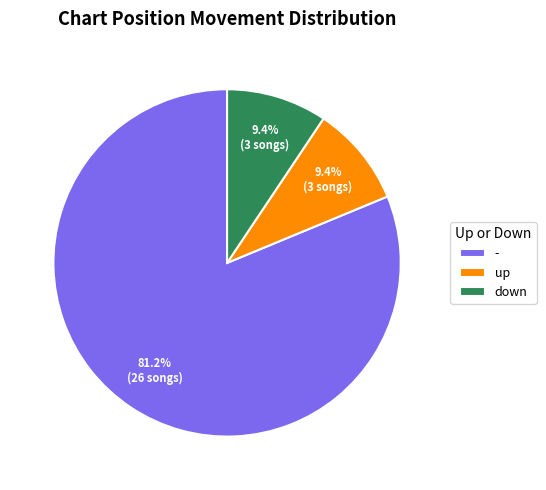

Is down the majority of the pie?

No